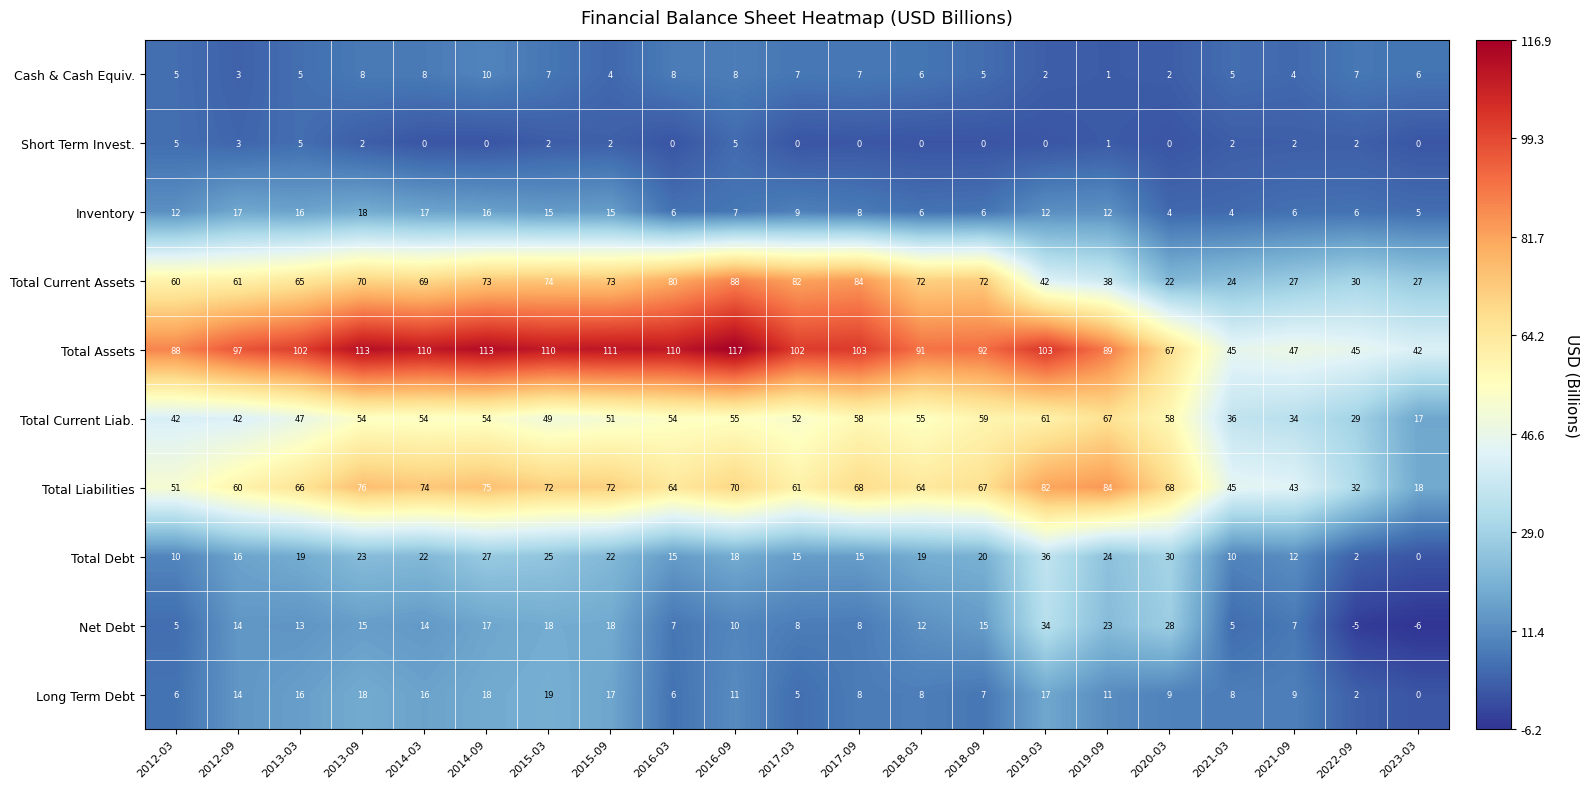

List the series in order of their peak value, highest first.

Total Assets, Total Current Assets, Total Liabilities, Total Current Liab., Total Debt, Net Debt, Long Term Debt, Inventory, Cash & Cash Equiv., Short Term Invest.